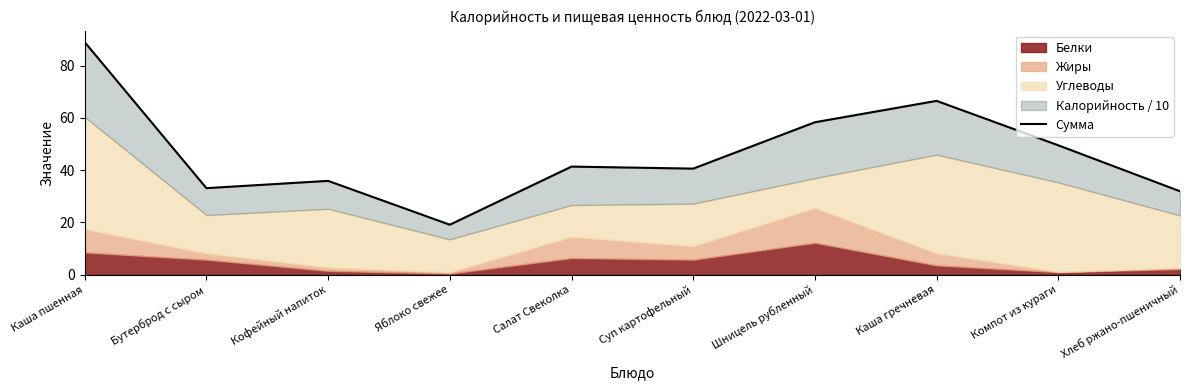

What is the value of the 8th point from the left?

66.5